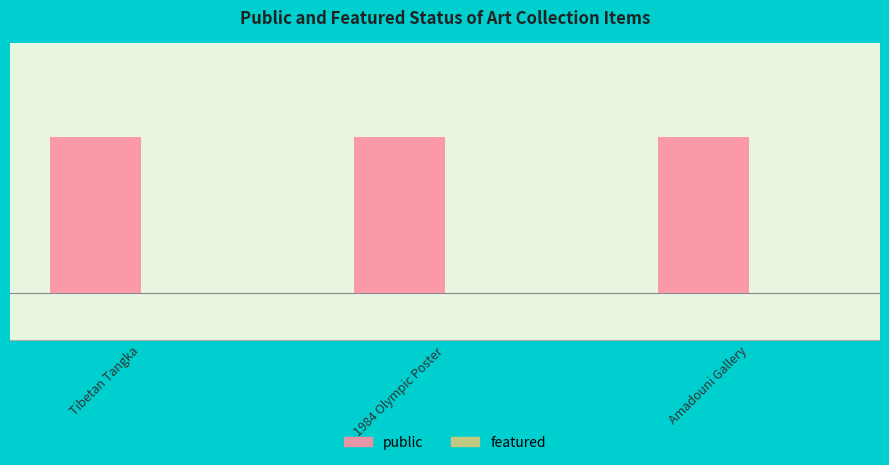

What is the total value across all series at Amadouni Gallery?

1